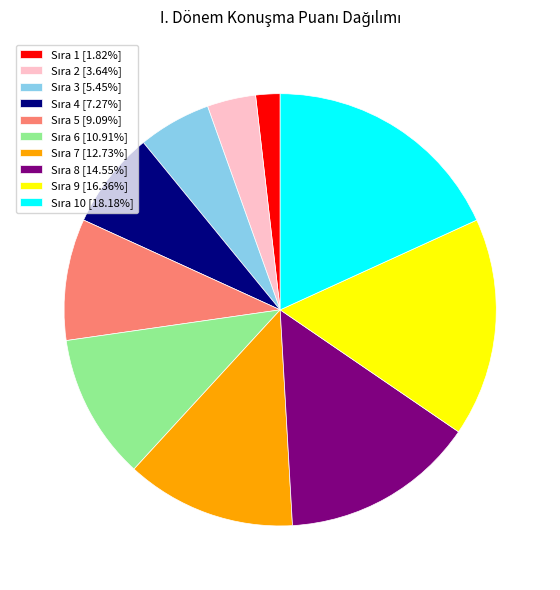

Is there any slice that represents more than half of the pie?

No